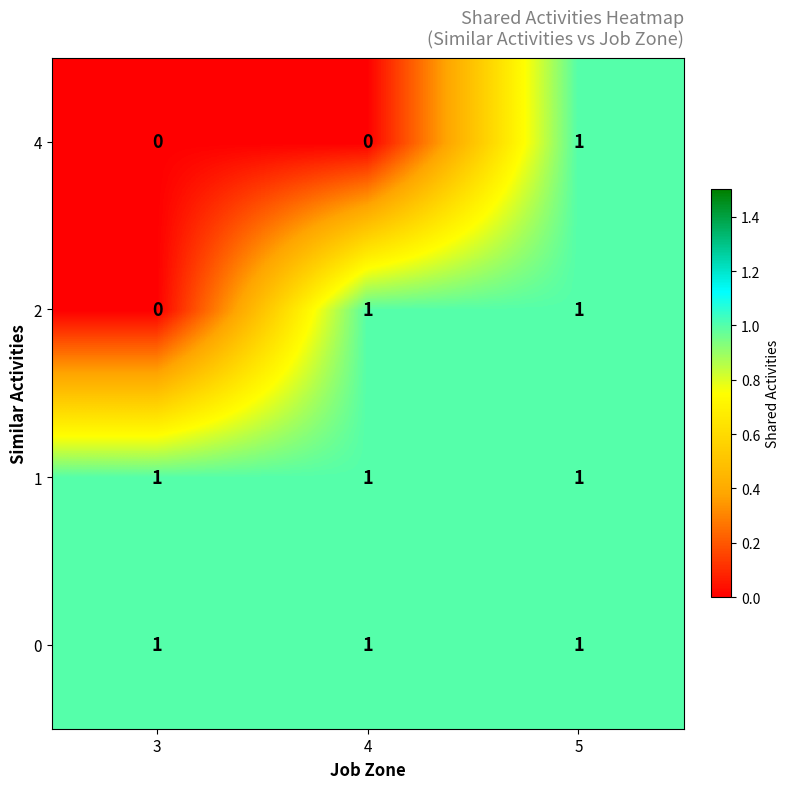

Is it true that 4 equals 0 at 3?

True